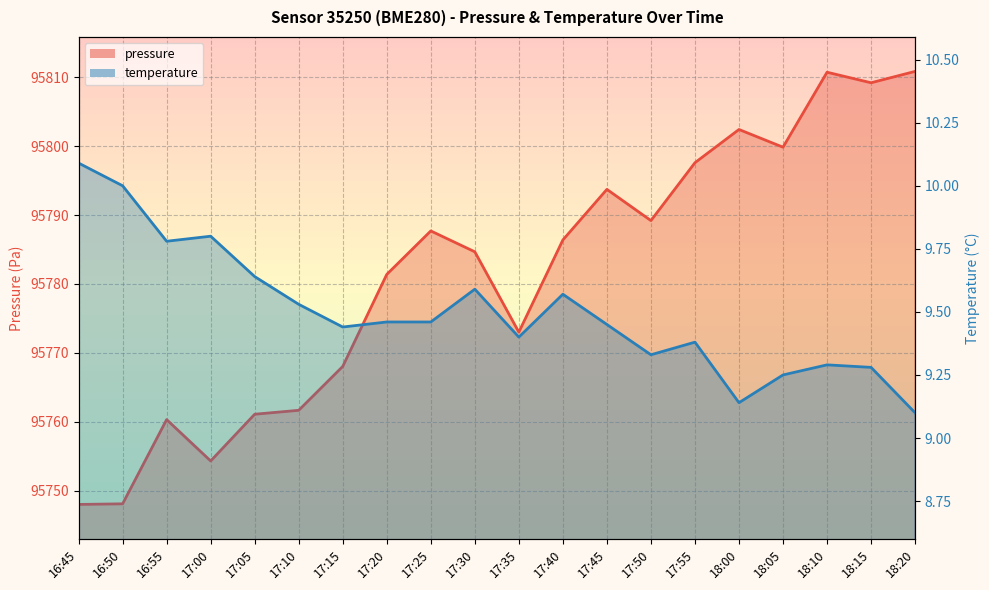

At how many categories does at least one series exceed 71966?

20